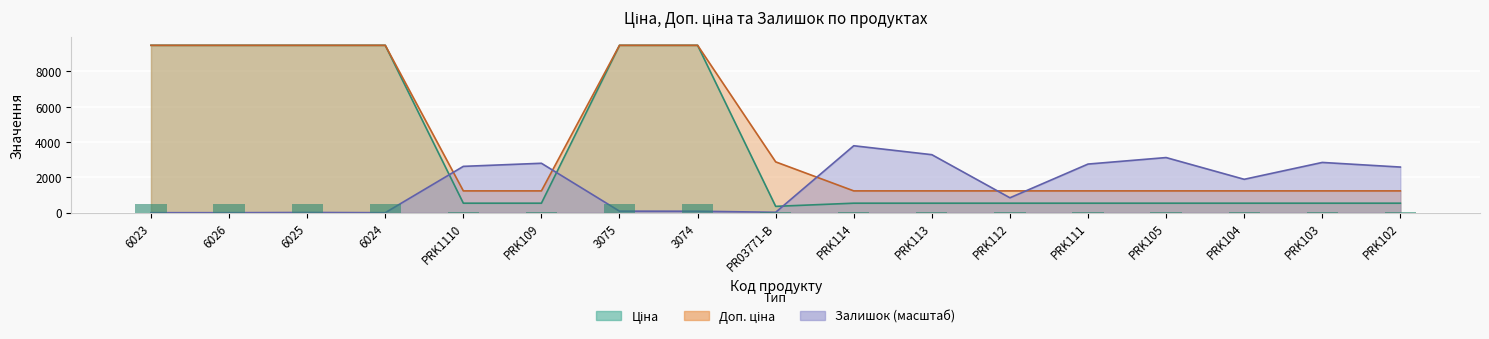

Rank the categories by Залишок value from highest to lowest.

PRK114, PRK113, PRK105, PRK103, PRK109, PRK111, PRK1110, PRK102, PRK104, PRK112, 3075, 3074, PR03771-B, 6025, 6023, 6026, 6024